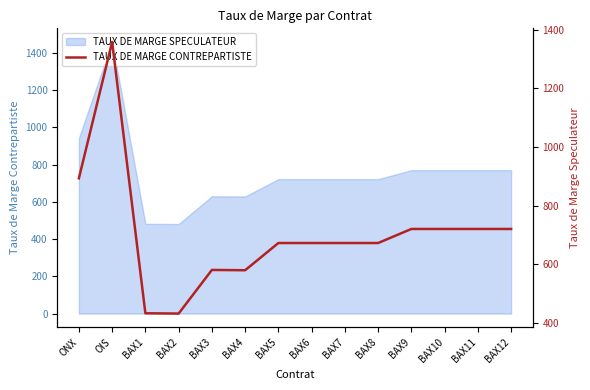

What position from the right is BAX2?

11